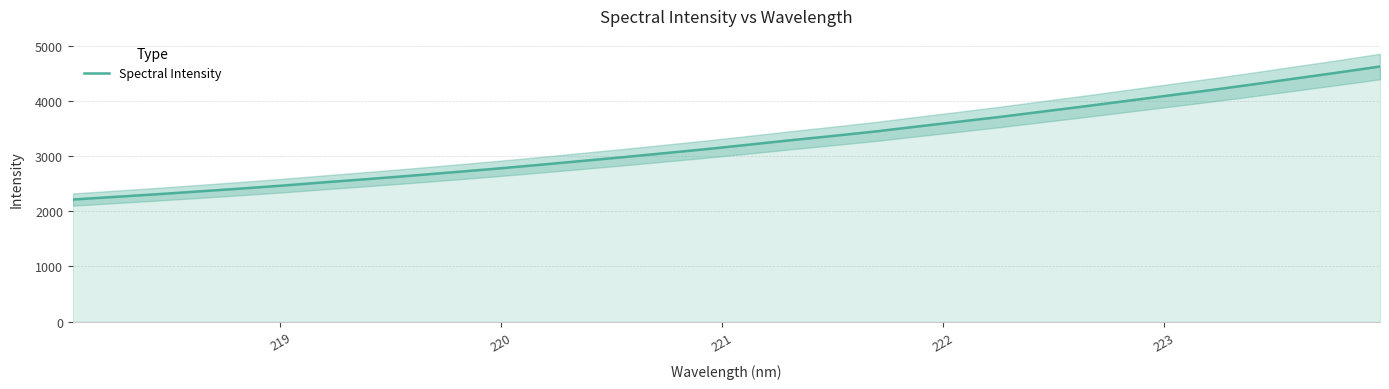

What is the highest value of the Spectral Intensity series?

4624.5